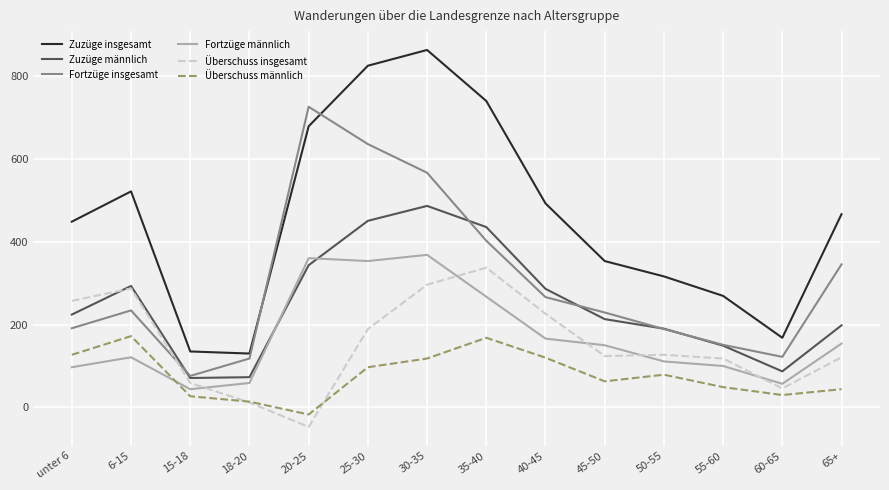

At which category is the sum across all series the highest?

30-35